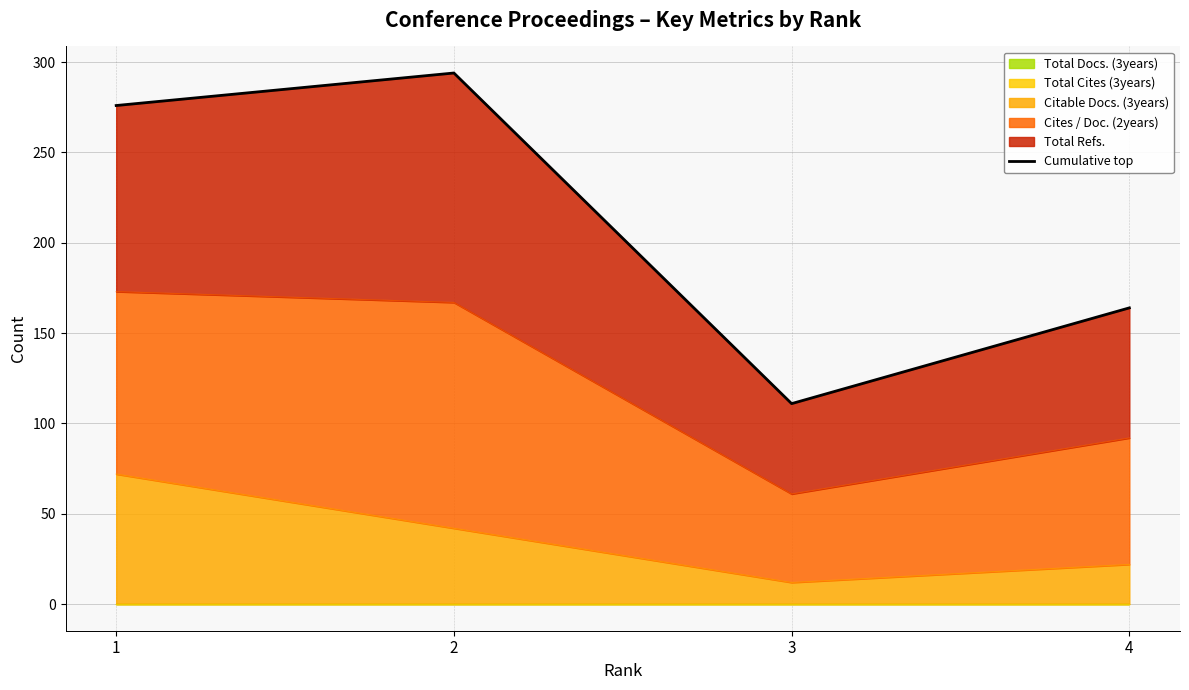

What is the value of the 4th point from the left?

164